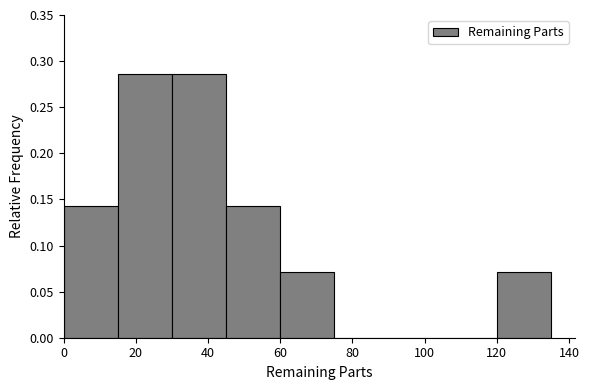

How tall is the bar that spans 120 to 135 on the x-axis? Neither the bar edges nor the heights are printed on the chart, so give them approximately, as read against the axes.

0.070